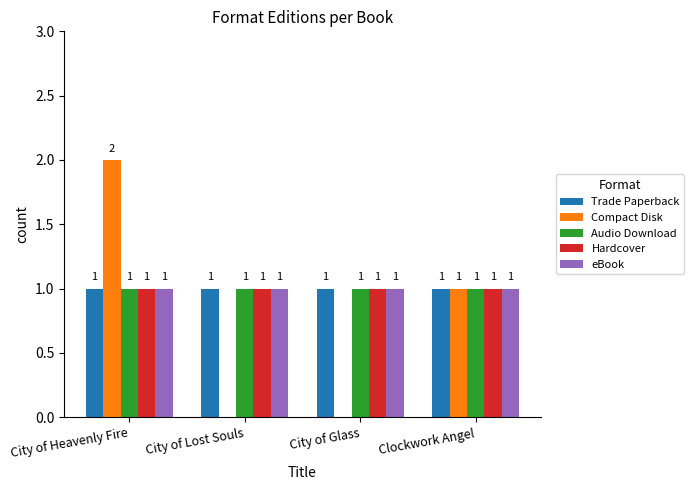

What is the total value across all series at Clockwork Angel?

5